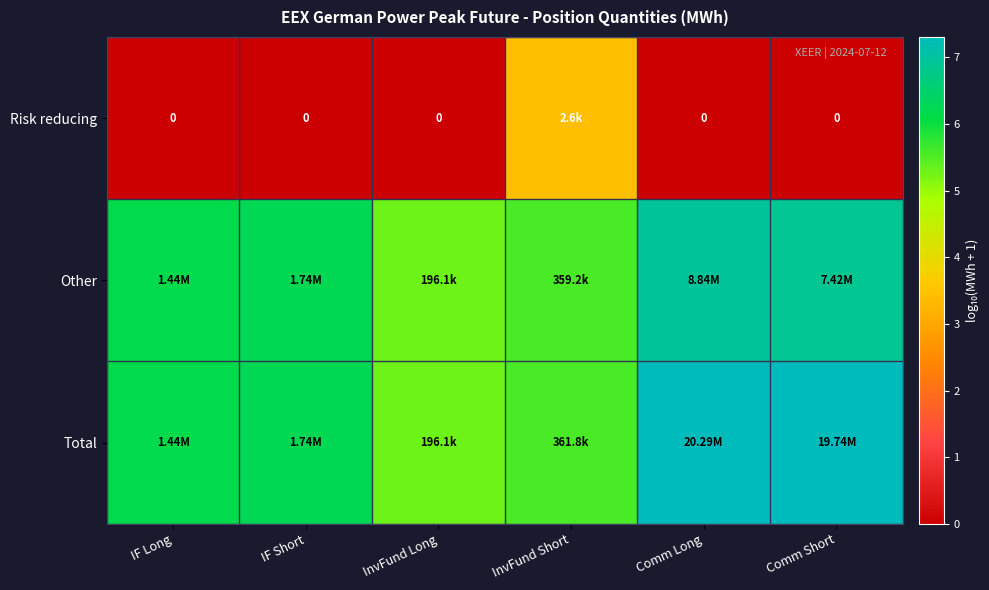

What is the average value of the Total series?

6.3